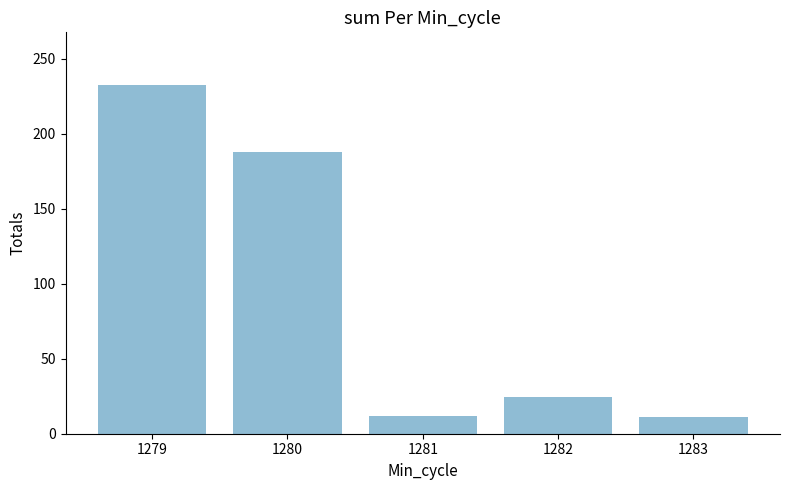

Which category has the highest value across all series?

1279